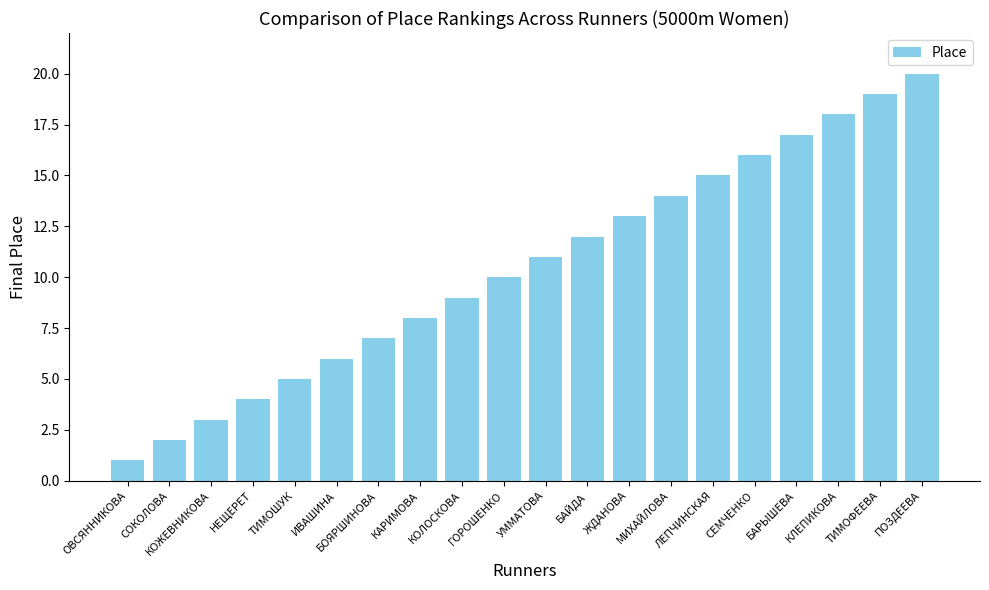

What is the label of the 14th bar from the right?

БОЯРШИНОВА